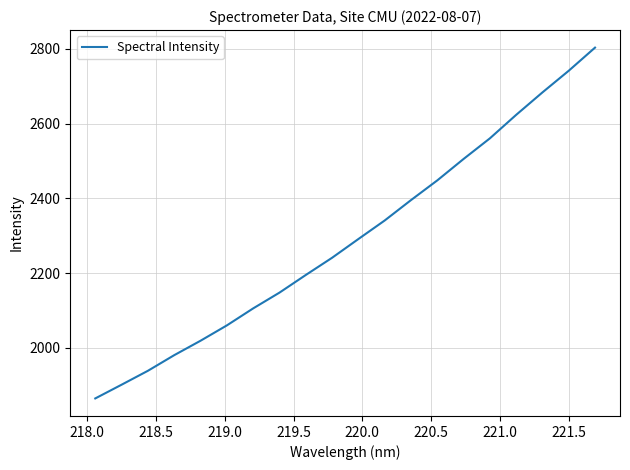

Reading left to right, extract all data points from this chart.

1864.5	1901.2	1938.5	1980.3	2018.9	2059.9	2105.4	2147.6	2194.8	2240.8	2291.0	2340.6	2395.1	2447.9	2505.2	2560.3	2623.2	2683.3	2741.2	2803.1